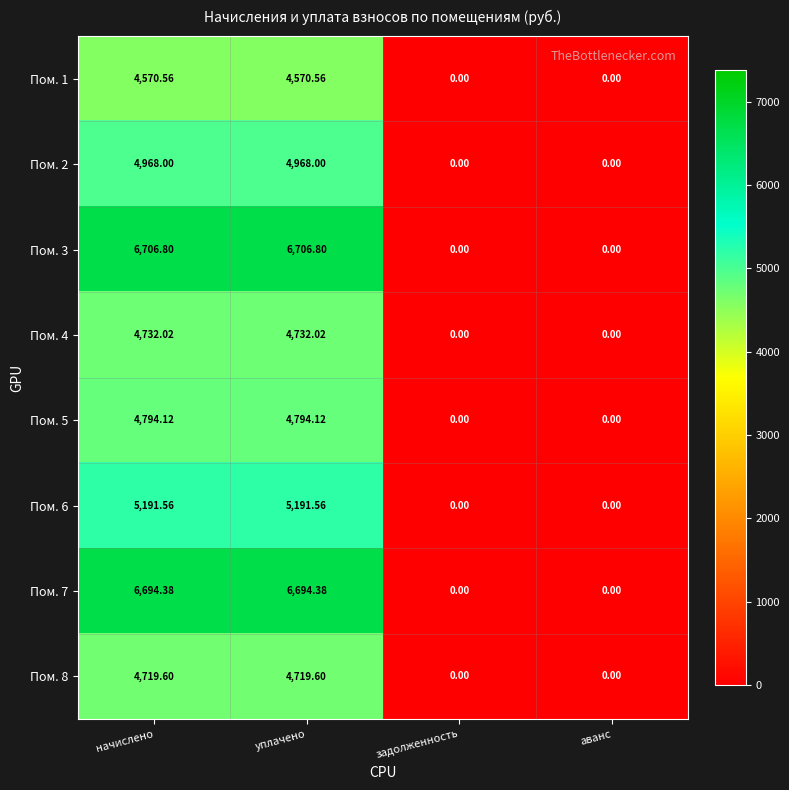

Where does the Пом. 6 series first go above 5191?

начислено